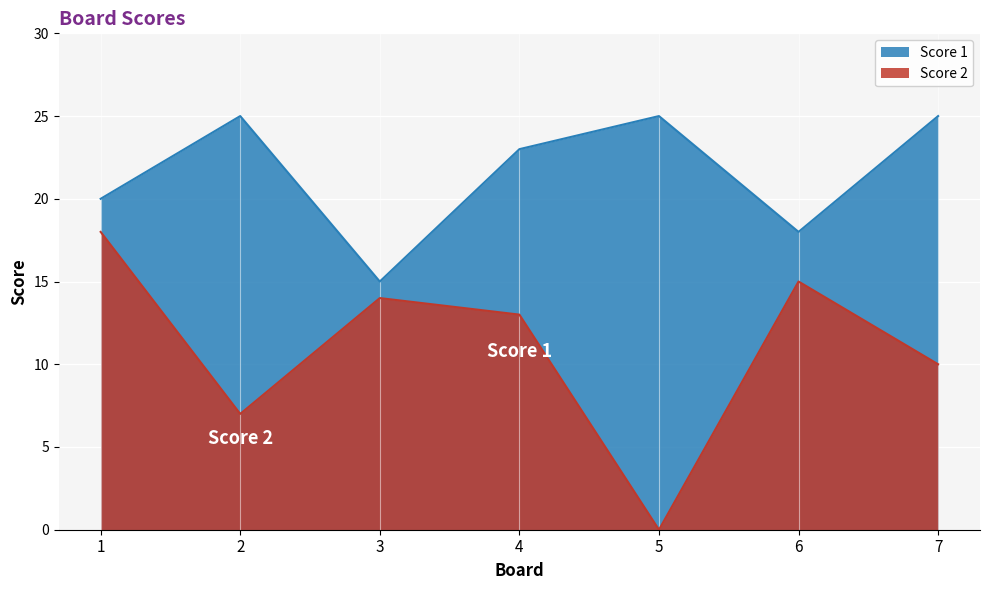

Which category has the lowest value across all series?

5